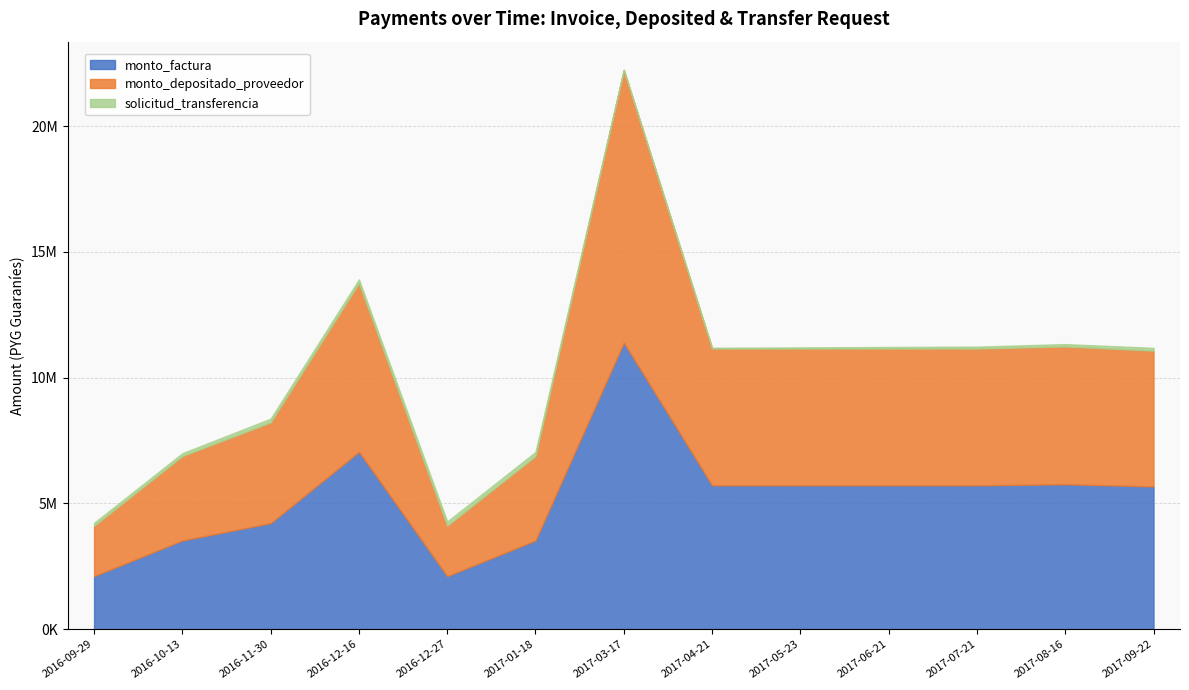

What is the label of the 12th point from the left?

2017-08-16